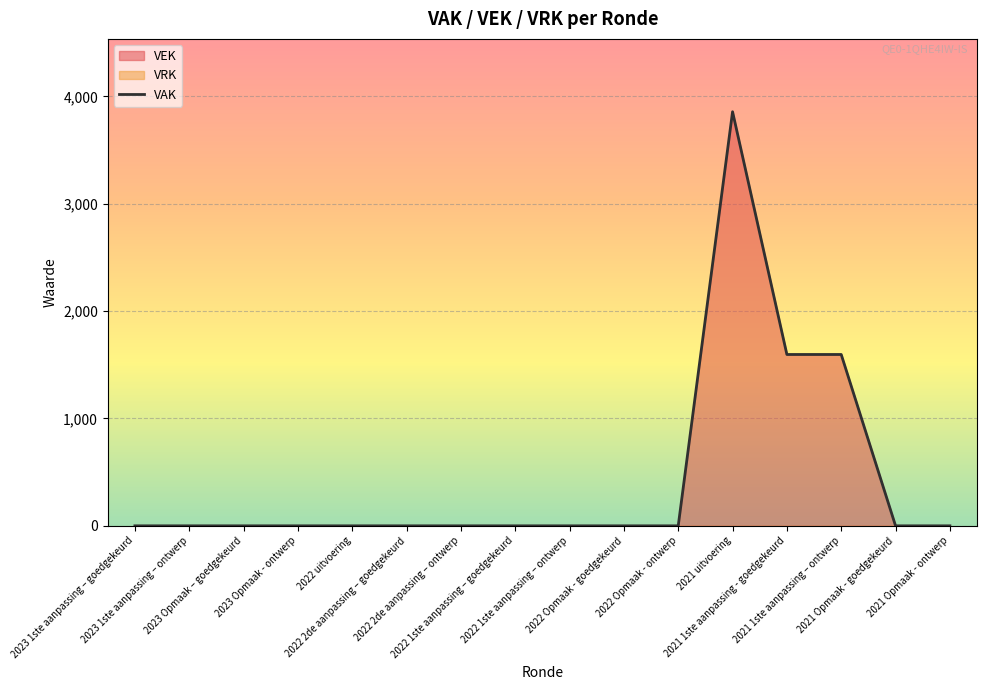

List the labels in order of value, largest first.

2021 uitvoering, 2021 1ste aanpassing - goedgekeurd, 2021 1ste aanpassing – ontwerp, 2023 1ste aanpassing – goedgekeurd, 2023 1ste aanpassing – ontwerp, 2023 Opmaak – goedgekeurd, 2023 Opmaak - ontwerp, 2022 uitvoering, 2022 2de aanpassing – goedgekeurd, 2022 2de aanpassing – ontwerp, 2022 1ste aanpassing – goedgekeurd, 2022 1ste aanpassing – ontwerp, 2022 Opmaak - goedgekeurd, 2022 Opmaak - ontwerp, 2021 Opmaak - goedgekeurd, 2021 Opmaak - ontwerp